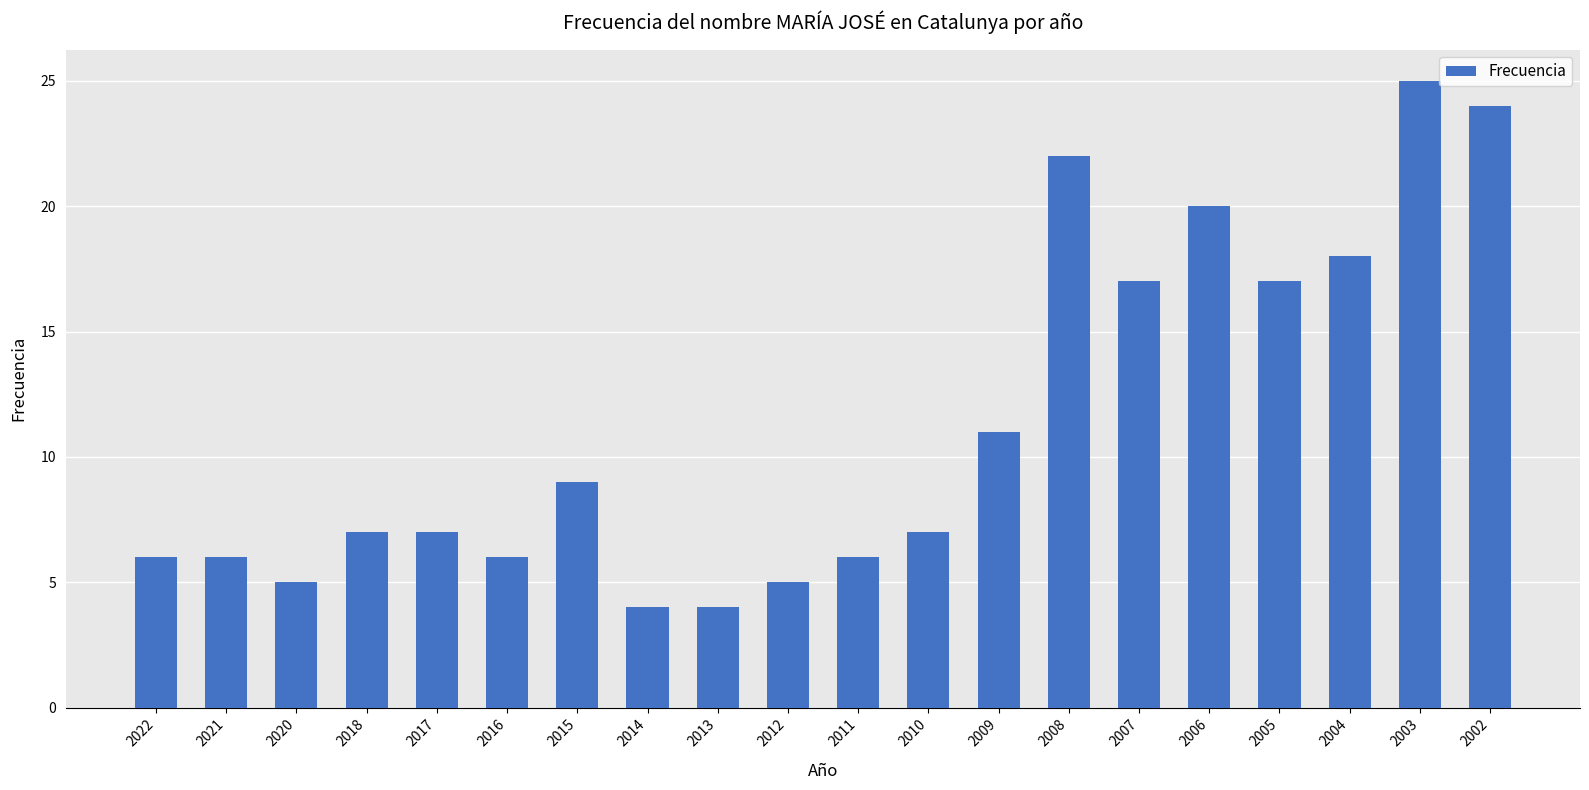

True or false: the data shows 5 at 2020.

True